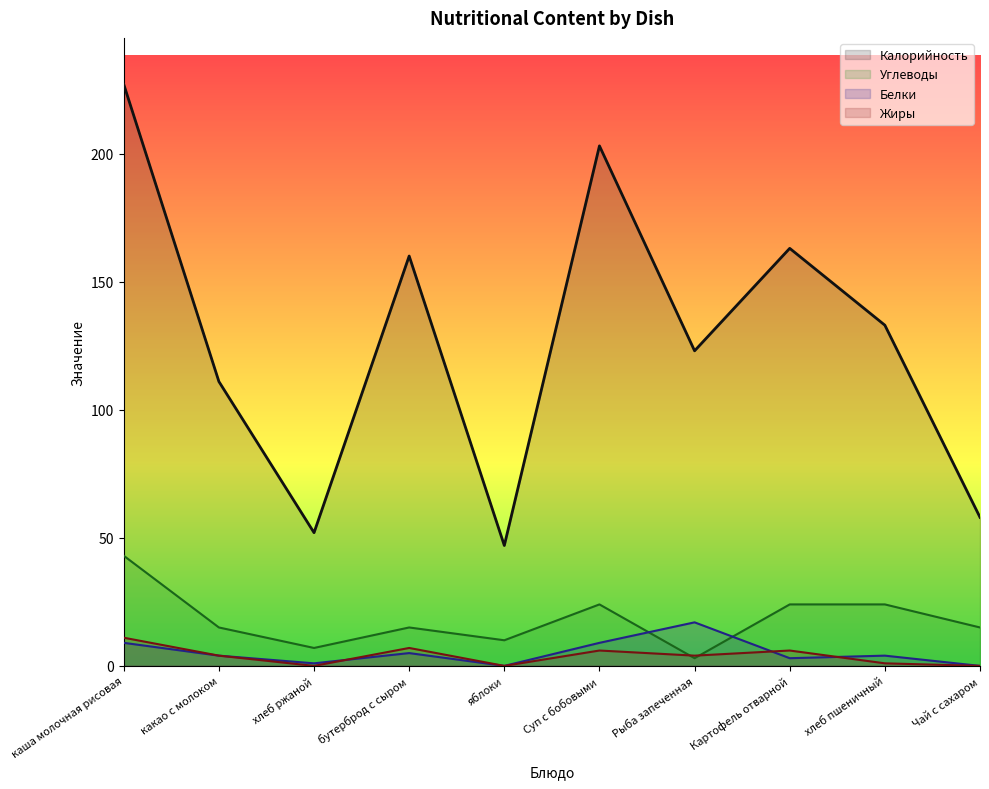

What are all the series names shown in the legend?

Калорийность, Углеводы, Белки, Жиры